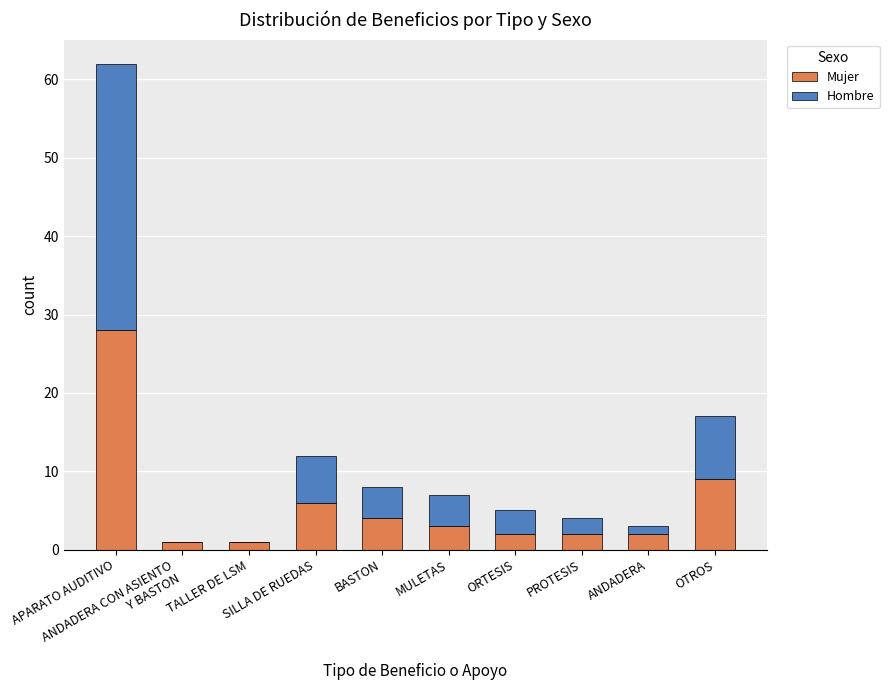

What is the highest value of the Mujer series?

28